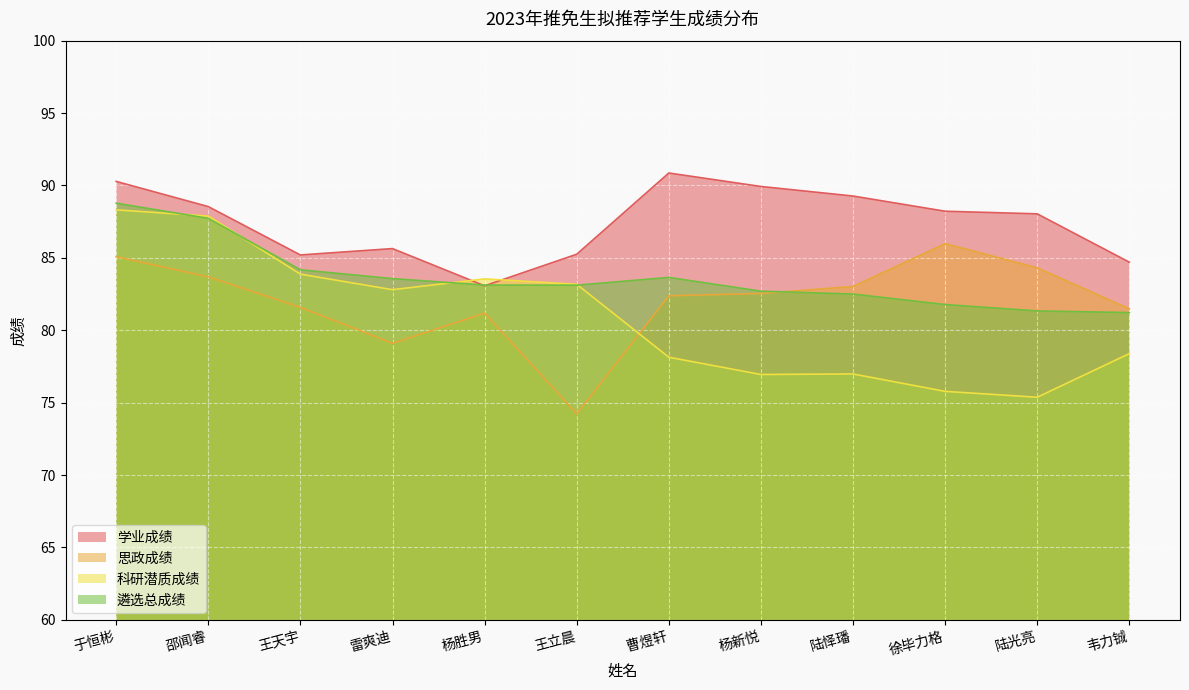

How many series are shown in this chart?

4